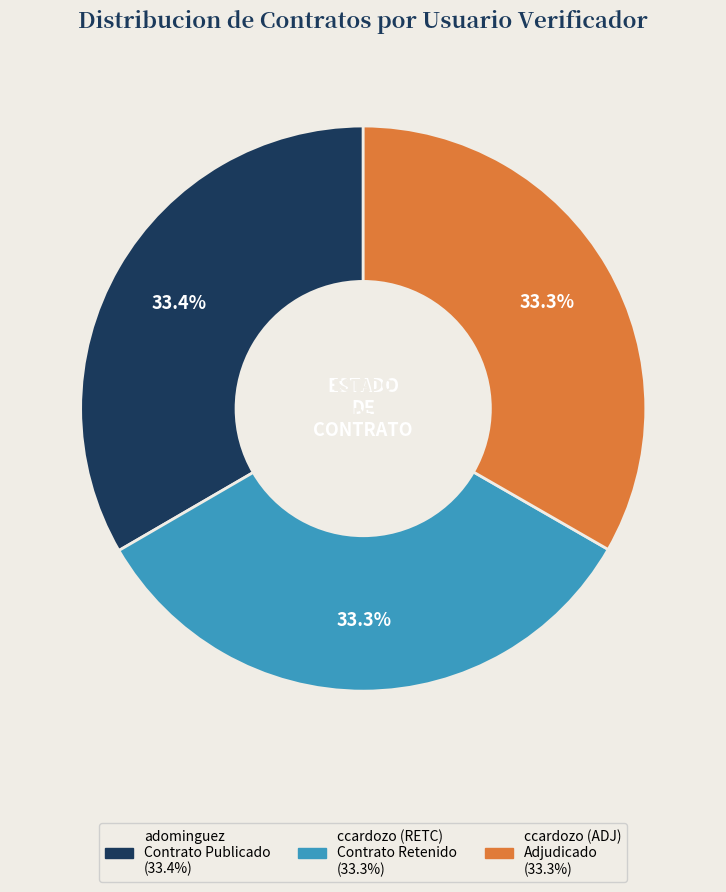

Does ccardozo (ADJ) represent more than half of the total?

No